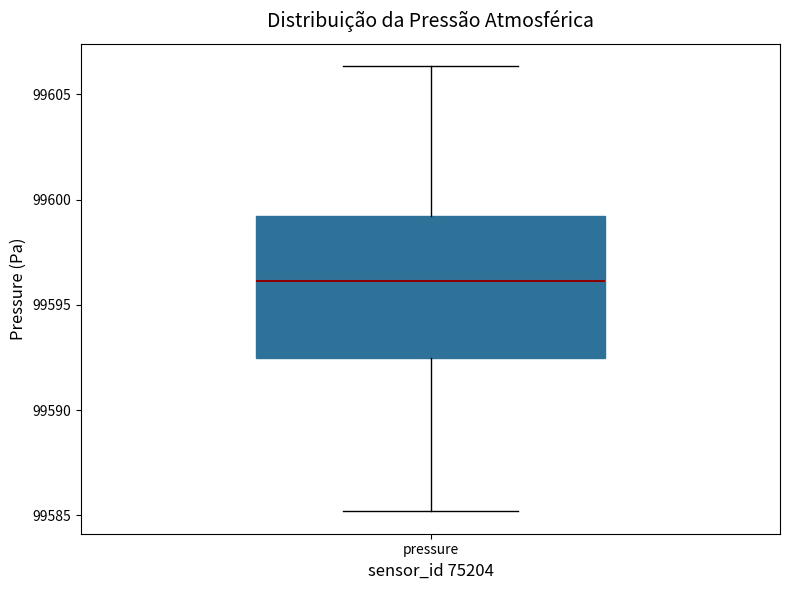

Where does the median line of the box for pressure sit on the y-axis? The values are not printed on the chart, so give them approximately, as read against the axis.

99596.0